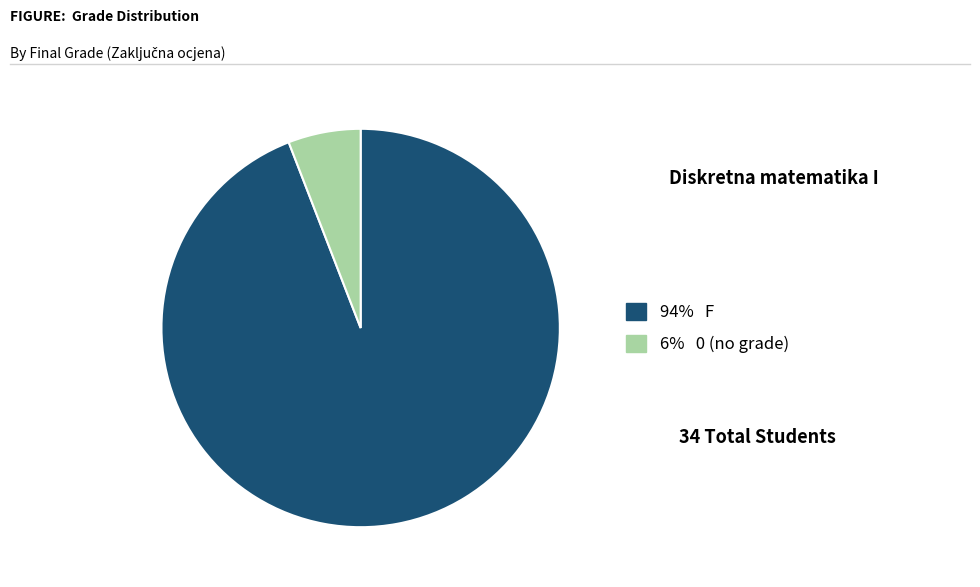

Does any single category account for the majority?

Yes